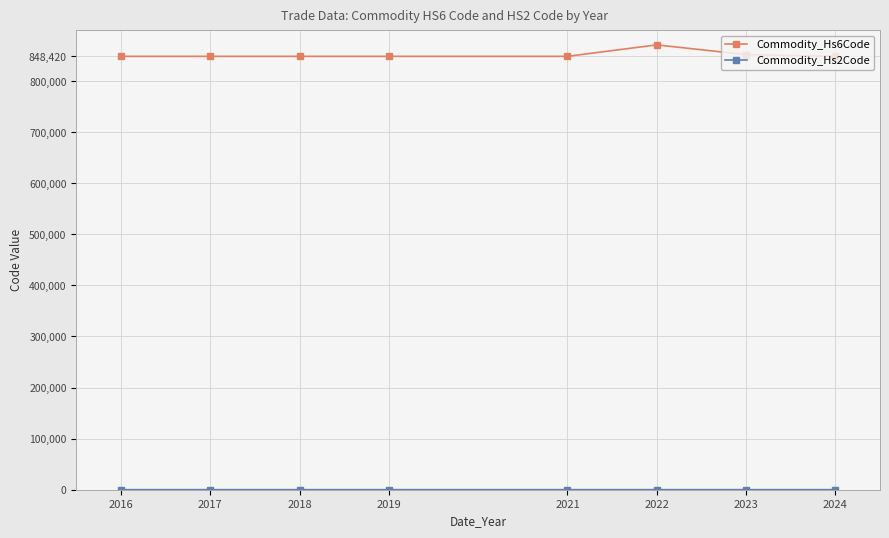

How many values in the Commodity_Hs6Code series exceed 848420?

2